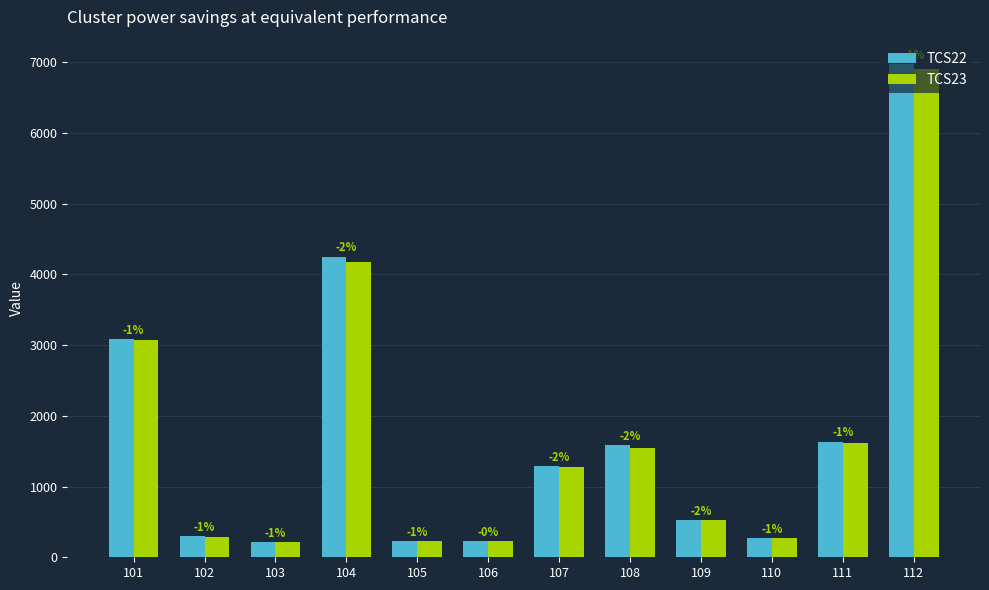

Is it true that TCS23 equals 4923 at 101?

False